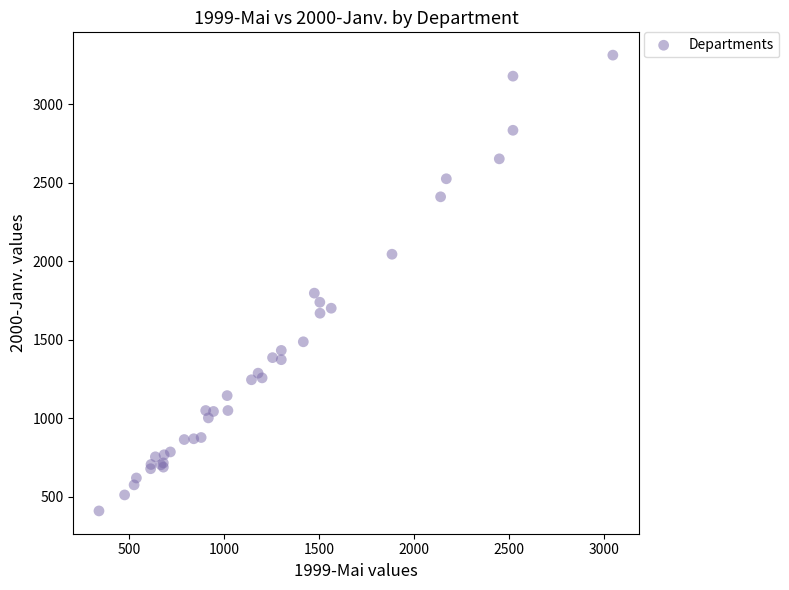

What Y value in the scatter plot is closest to 1861?

1797